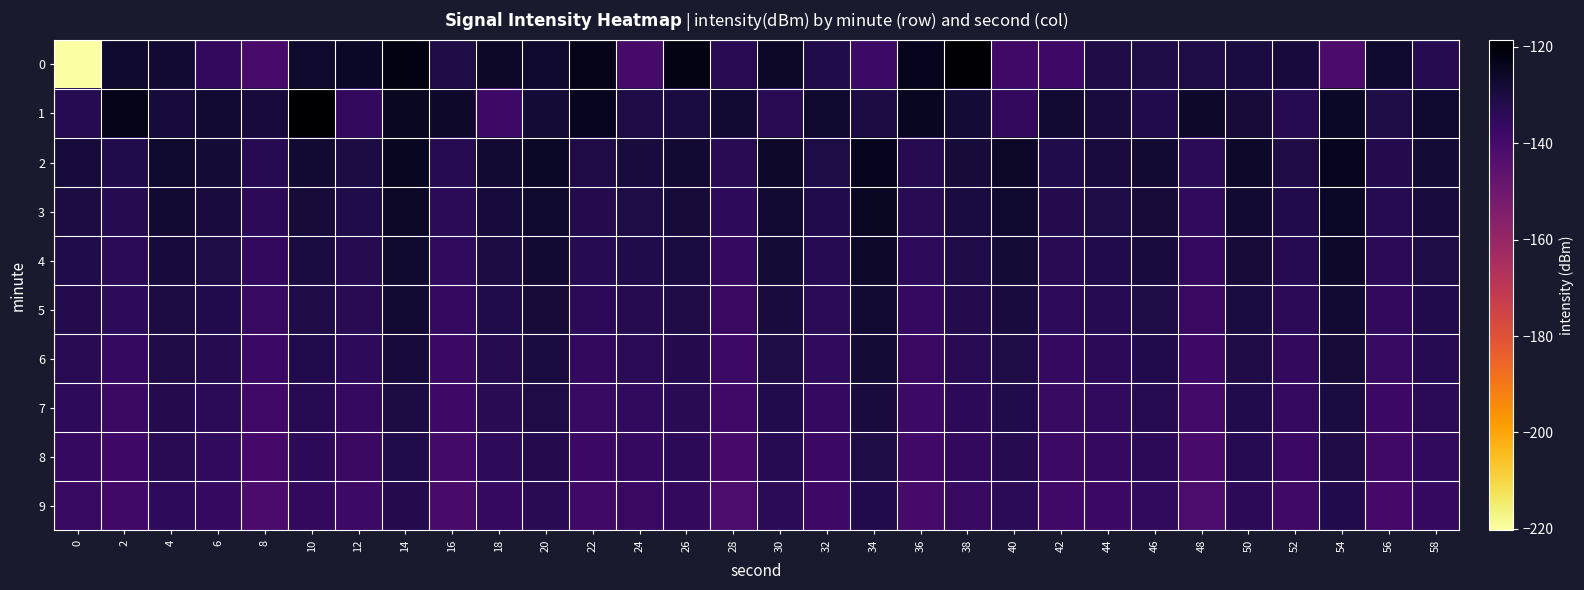

What is the lowest value of the 7 series?

-139.4